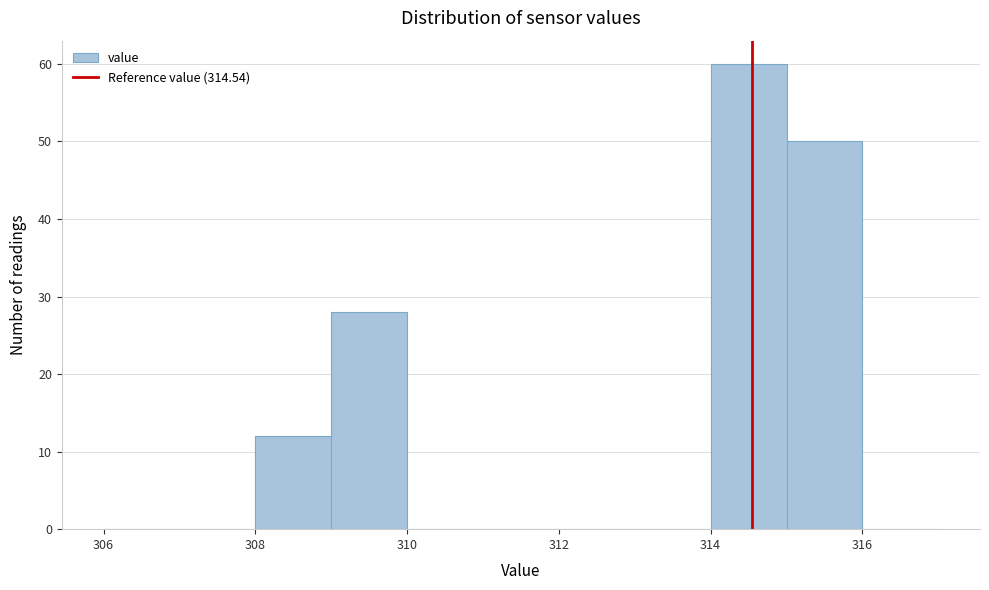

What is the height of the bar covering 314 to 315 on the x-axis? The values are not printed on the chart, so give them approximately, as read against the axis.

60